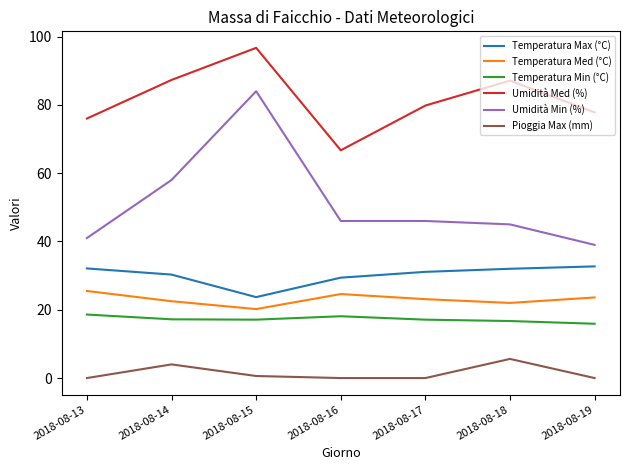

True or false: Umidità Med (%) has a value of 137.2 at 2018-08-15.

False